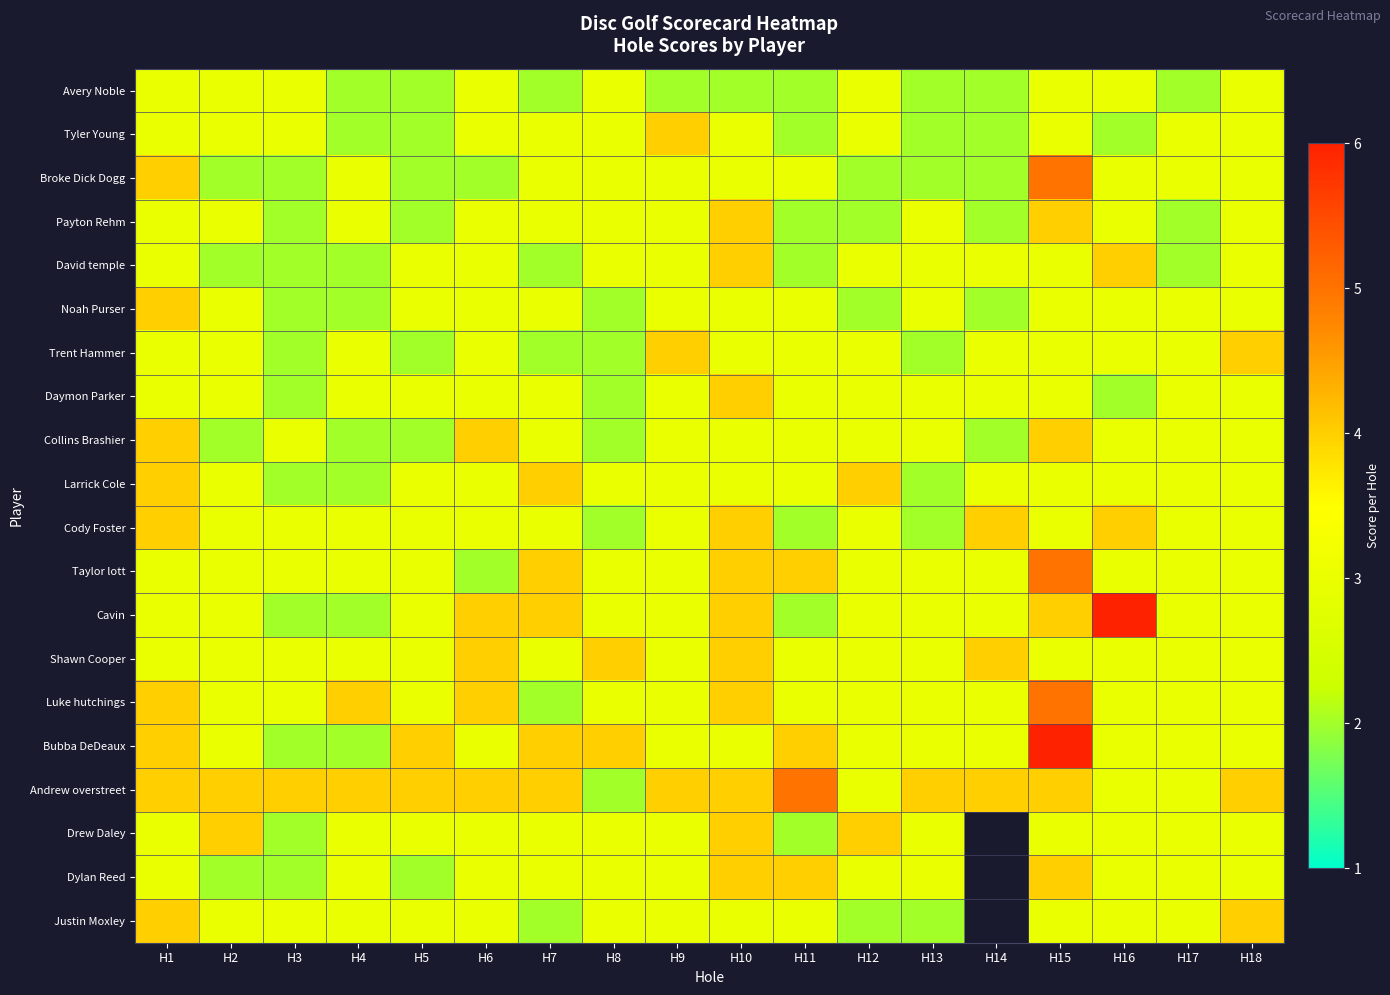

Which category has the highest value in the Cavin series?

H16